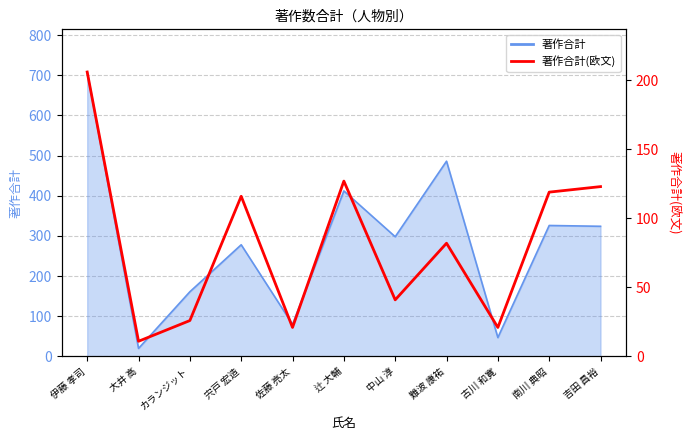

Reading right to left, list all the values displayed in this chart.

123	119	21	82	41	127	21	116	26	11	206